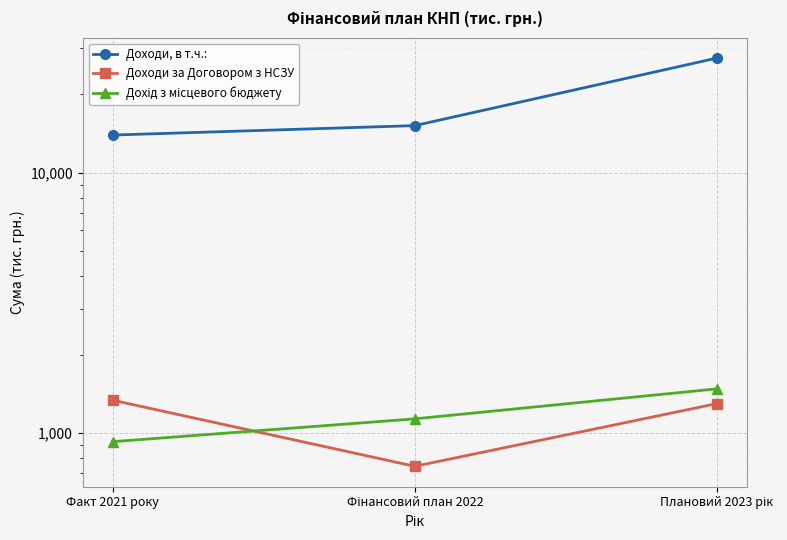

Is the value of Доходи за Договором з НСЗУ at Плановий 2023 рік greater than the value of Дохід з місцевого бюджету at Факт 2021 року?

Yes